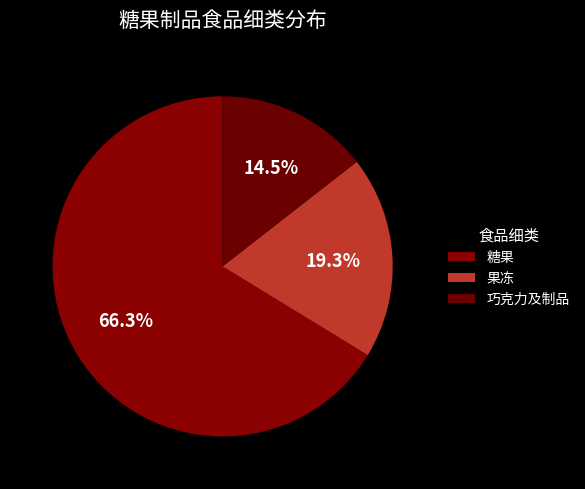

Which slice is the largest?

糖果